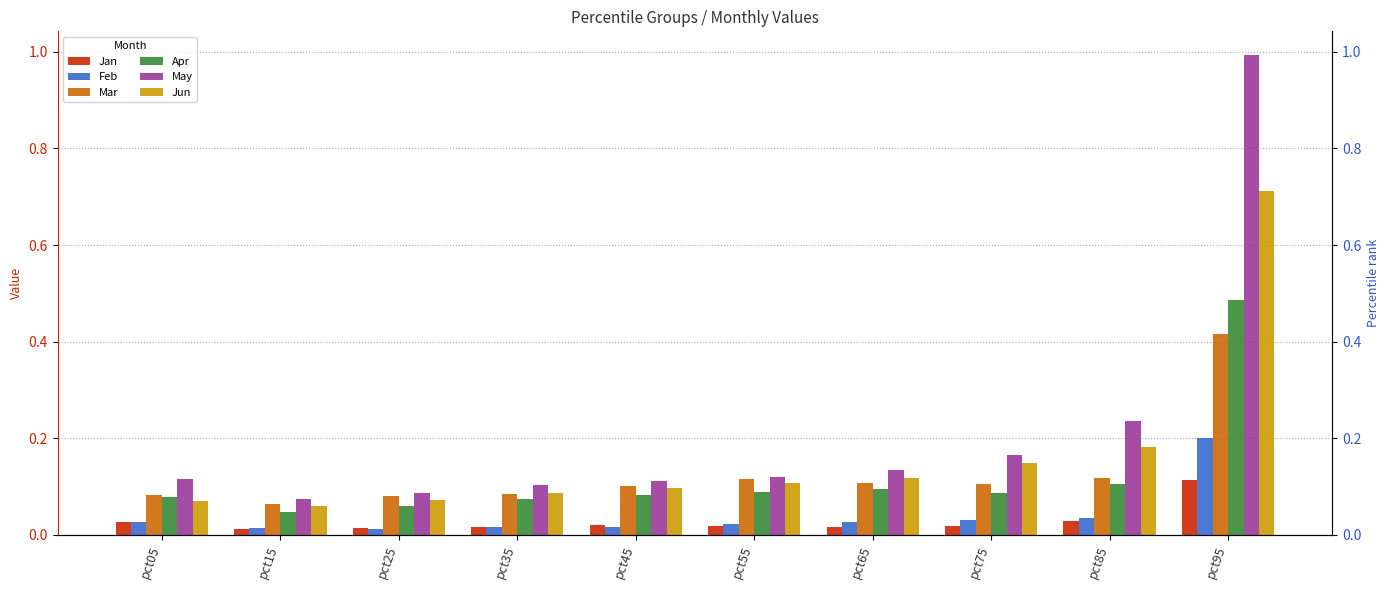

Which category has the lowest value in the Mar series?

pct15